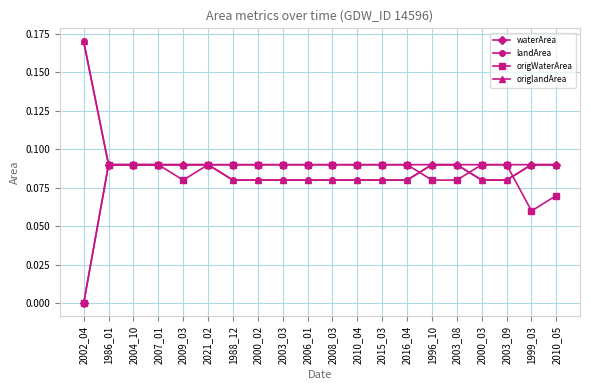

Does the chart have visible grid lines?

Yes